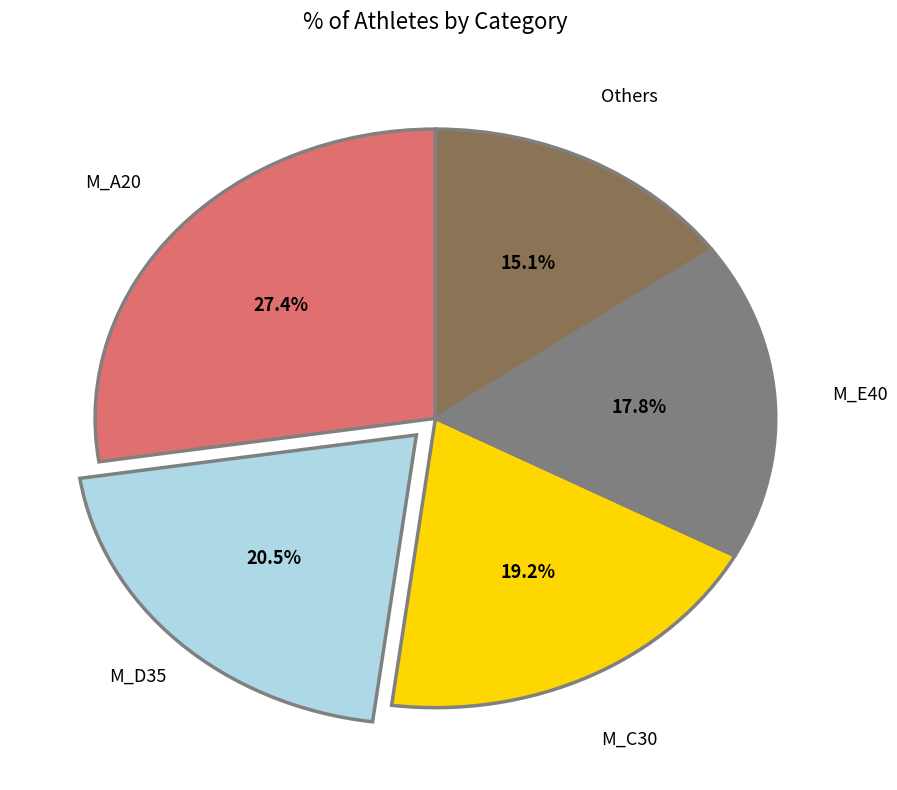

Rank the categories by value from highest to lowest.

M_A20, M_D35, M_C30, M_E40, Others